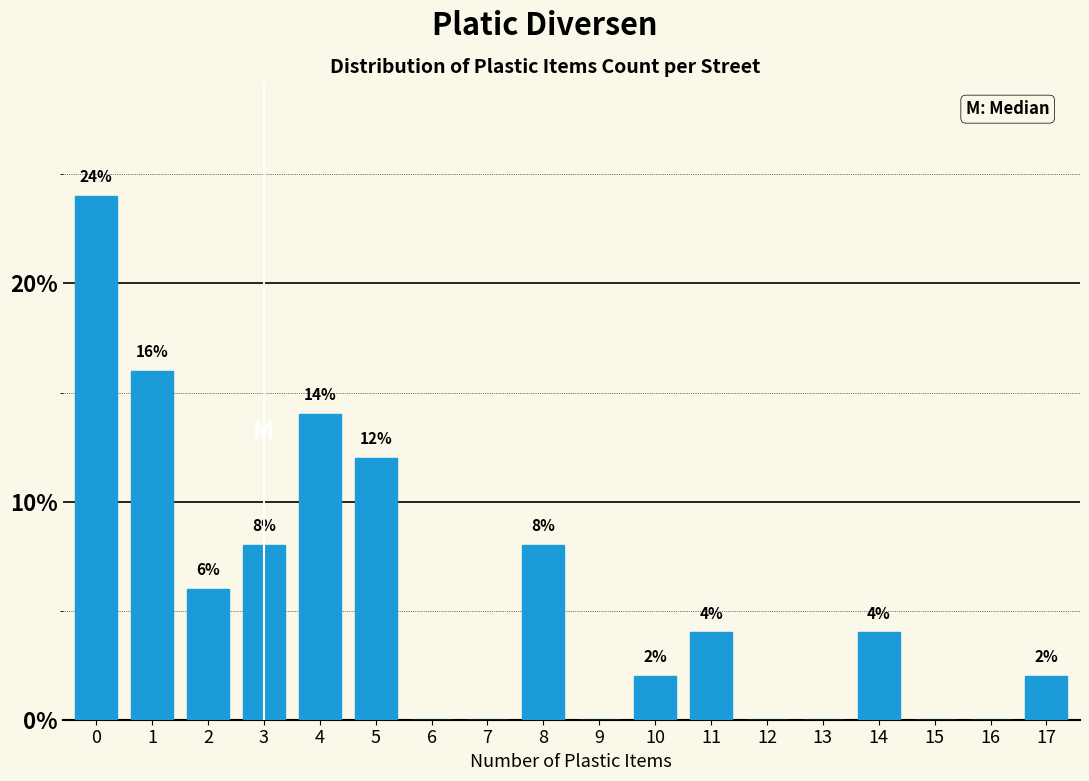

Reading left to right, transcribe all the data shown in this chart.

0=24.0	1=16.0	2=6.0	3=8.0	4=14.0	5=12.0	6=0.0	7=0.0	8=8.0	9=0.0	10=2.0	11=4.0	12=0.0	13=0.0	14=4.0	15=0.0	16=0.0	17=2.0